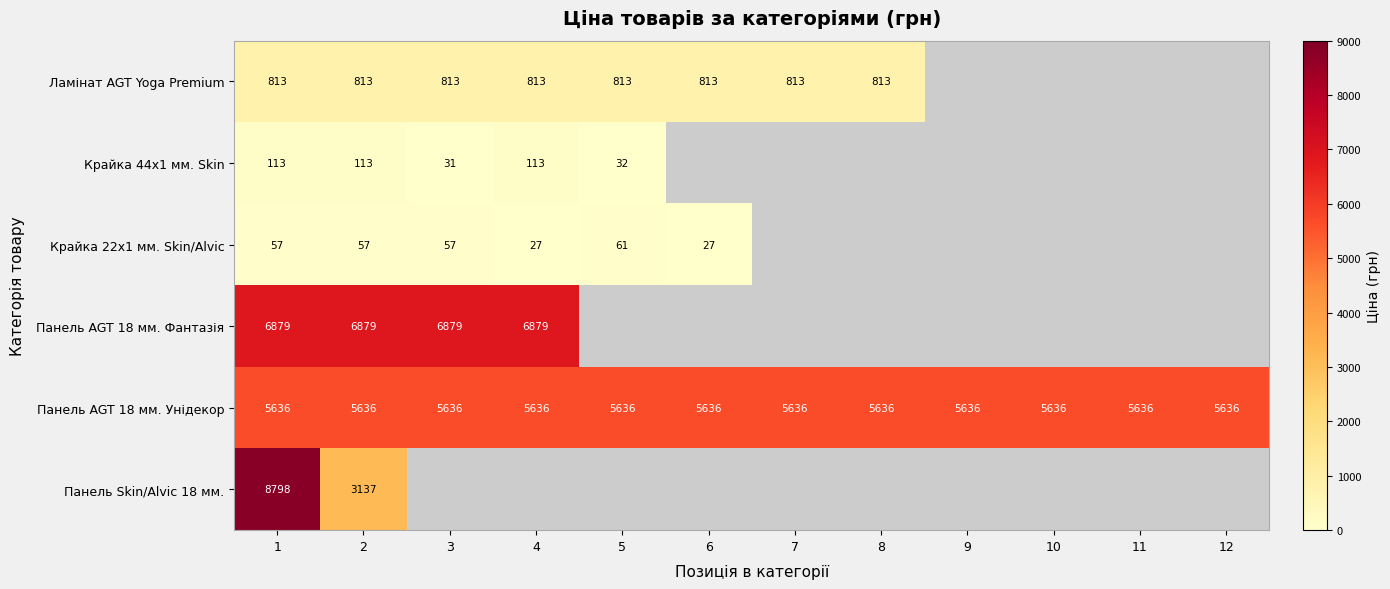

Which has a higher value, 11 or 9?

9